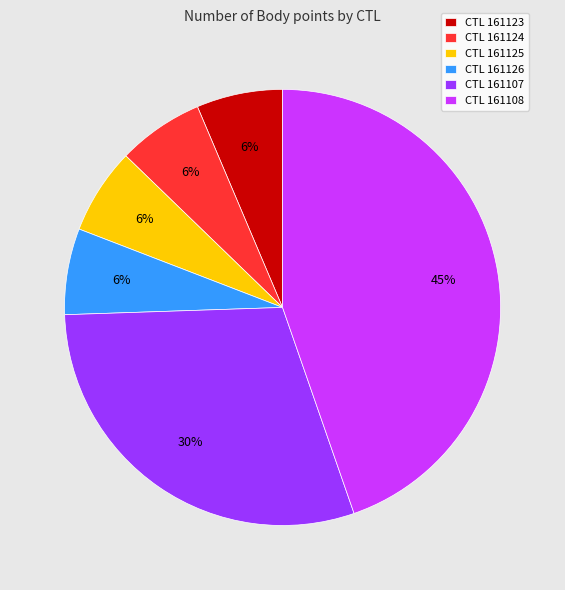

Approximately how many times larger is the value at CTL 161124 compared to CTL 161126?

1.0